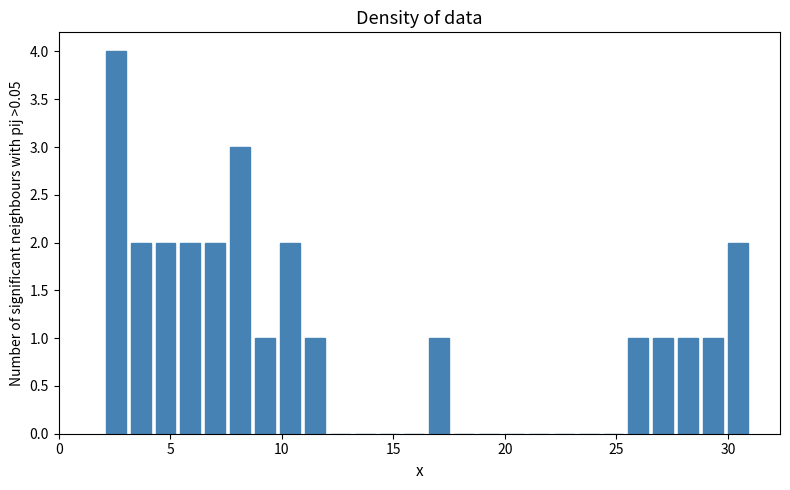

Read against the x-axis, roughly where is the centre of the tallest bar?

2.5